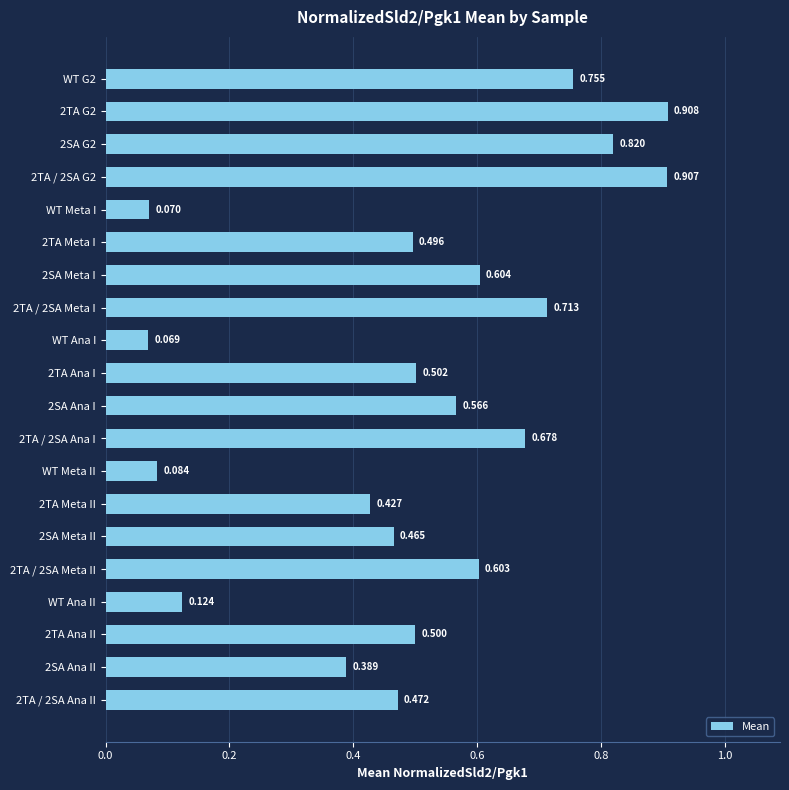

At which label is the value closest to 0?

WT Ana I